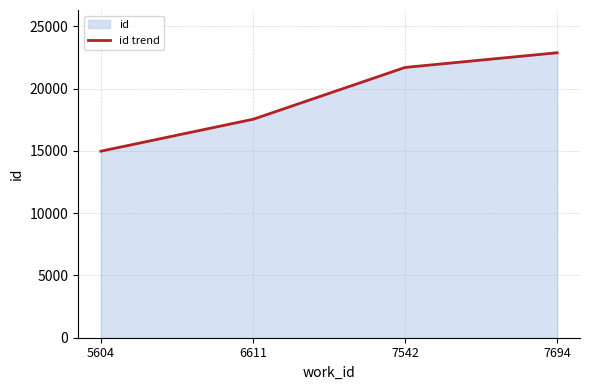

Reading left to right, extract all data points from this chart.

14976	17535	21702	22881